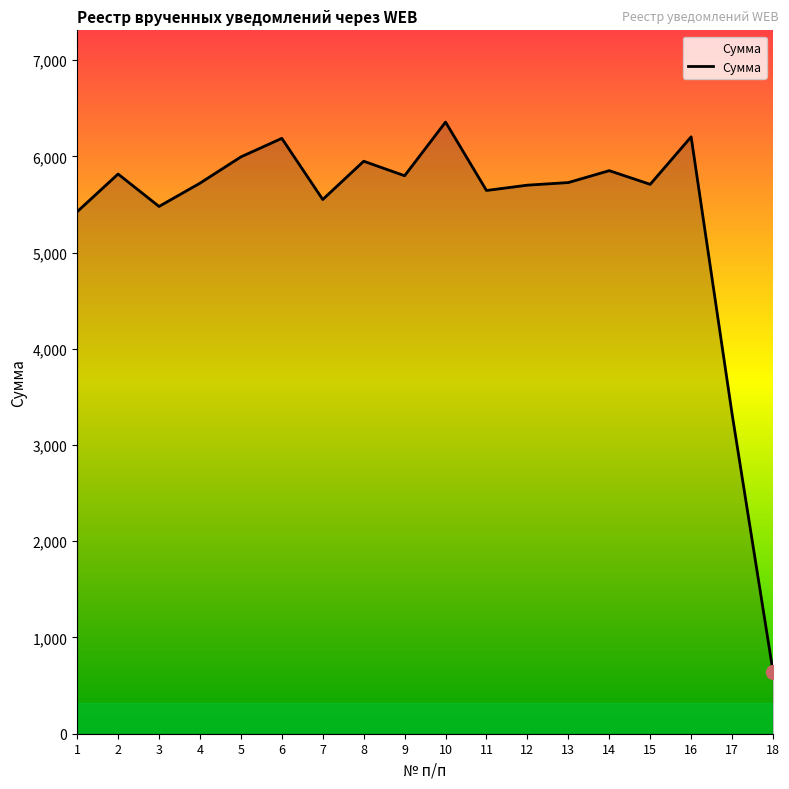

Is it true that the value at 16 is 10476.7?

False